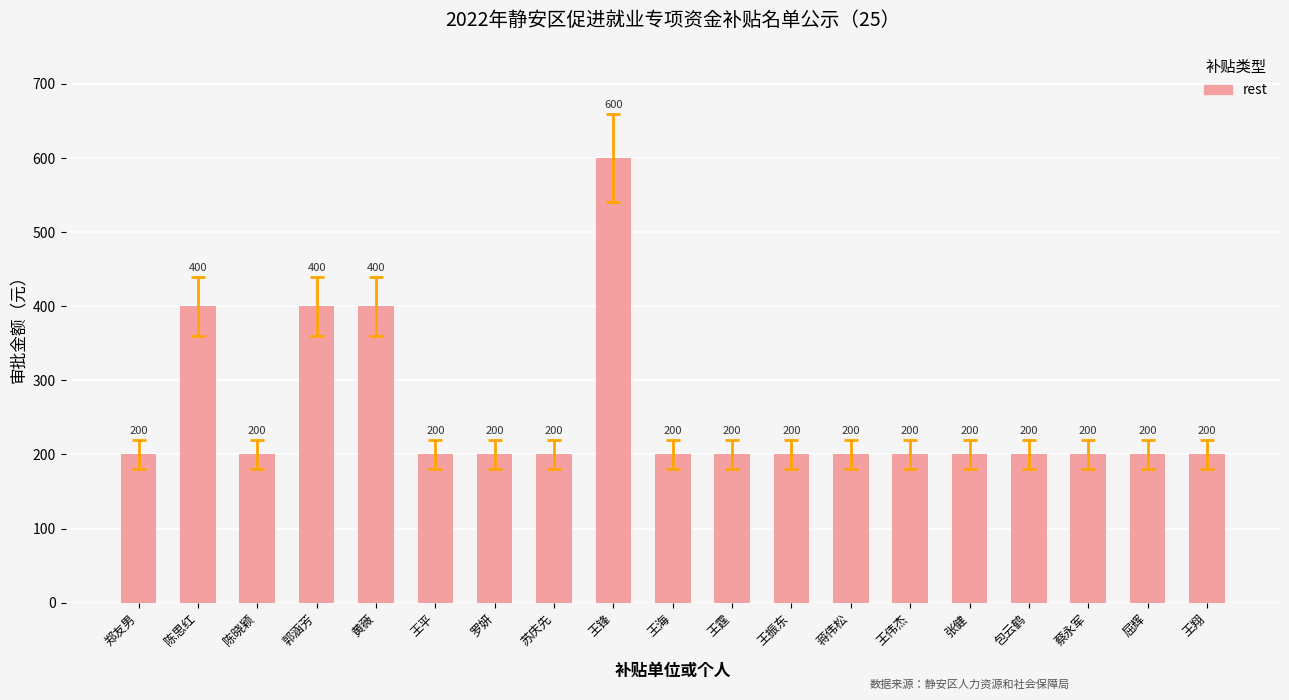

Count the number of categories in the chart.

19